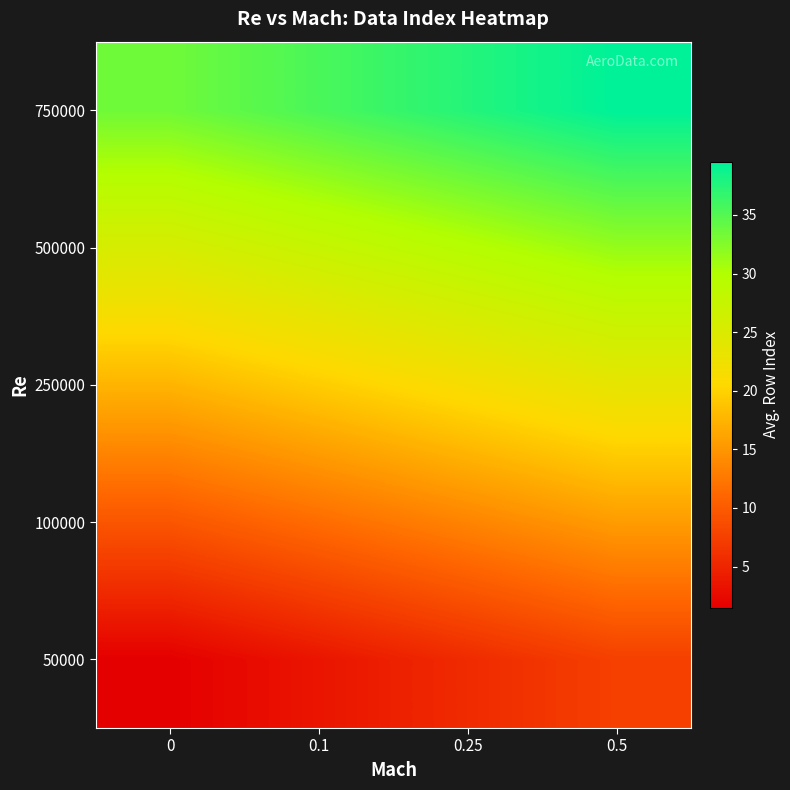

Between 0 and 0.5, which is larger?

0.5